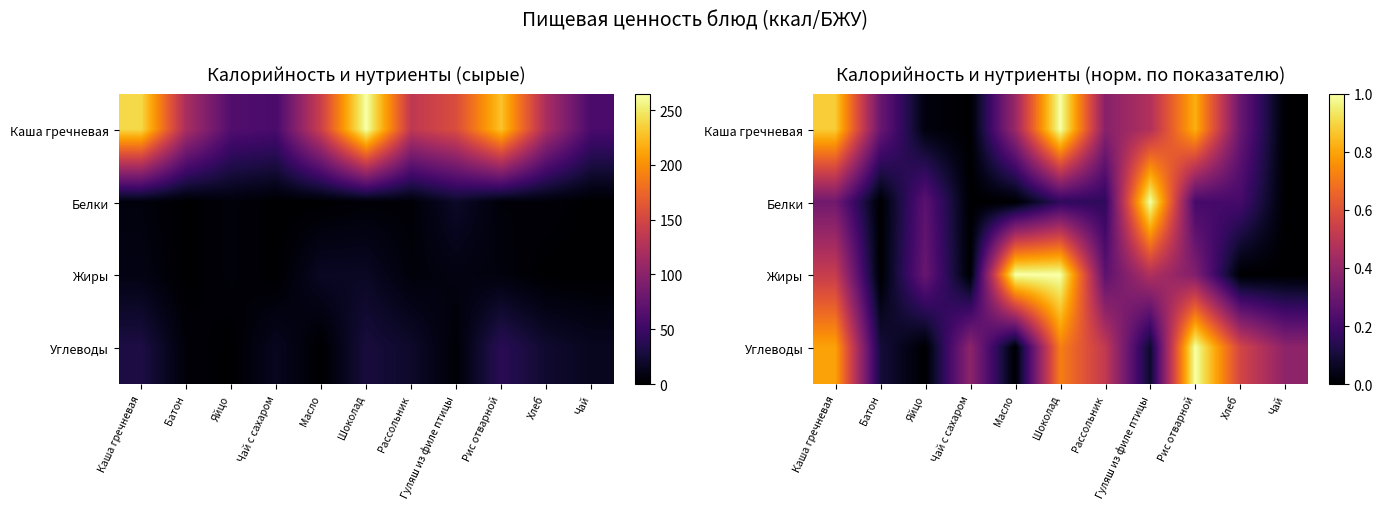

At Гуляш из филе птицы, list the series in order from smallest to largest.

Углеводы, Жиры, Каша гречневая, Белки